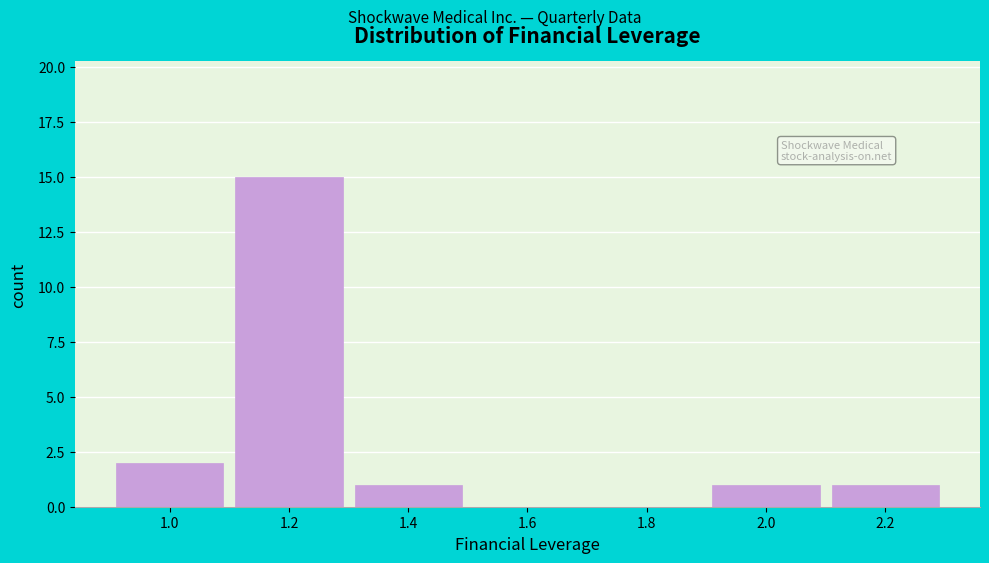

Reading left to right, what are all the values shown in this chart?

1.0=2	1.2=15	1.4=1	1.6=0	1.8=0	2.0=1	2.2=1